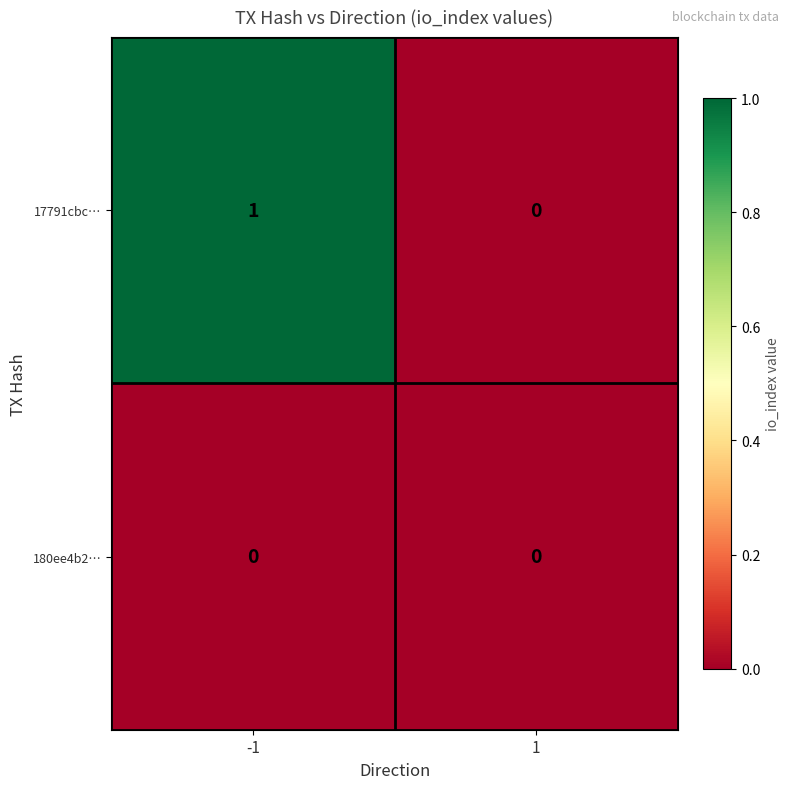

Reading left to right, extract all data points from this chart.

17791cbc…: -1=1	1=0
180ee4b2…: -1=0	1=0